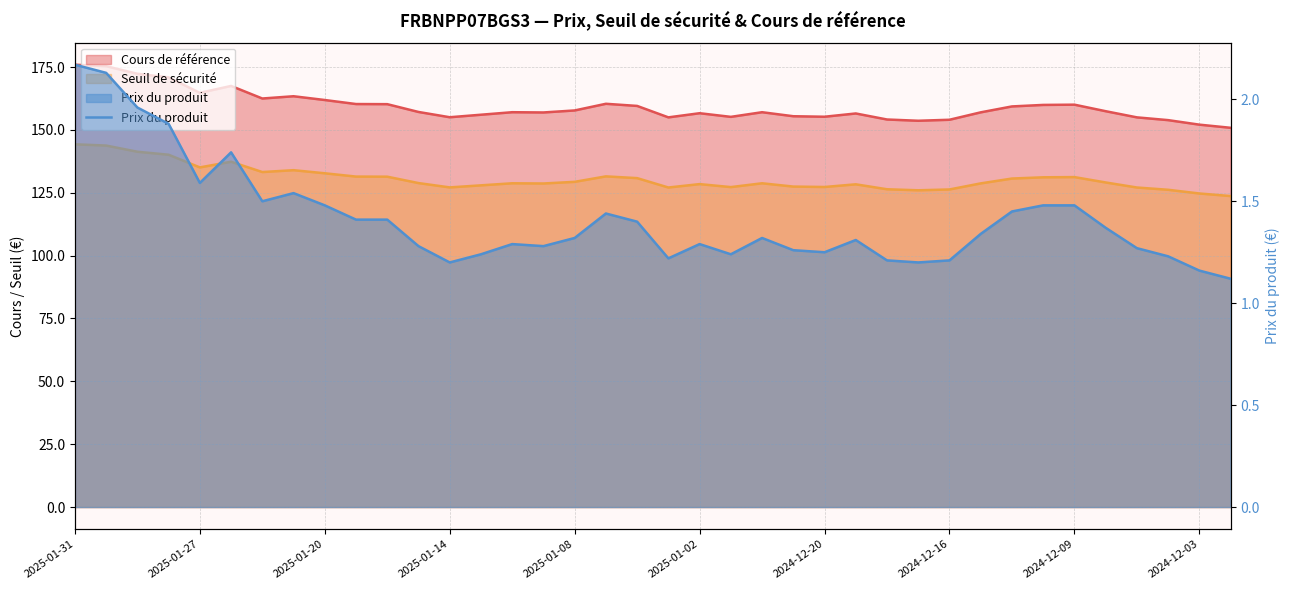

How many interior local valleys (lower than both neighbors) does the data have?

8